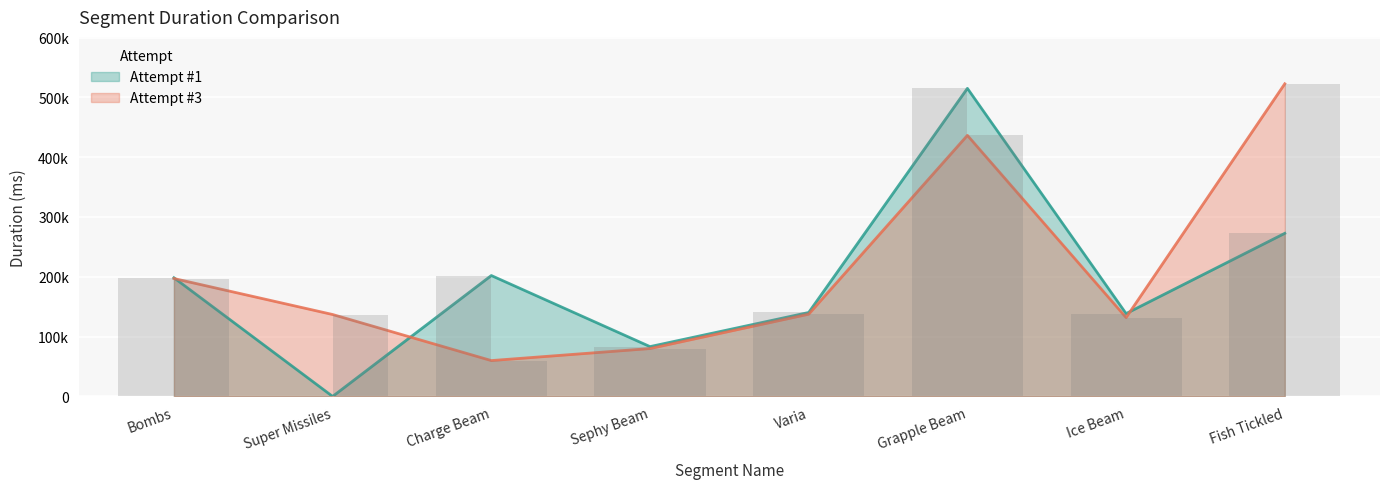

Which series has the largest total across all categories?

Attempt #3